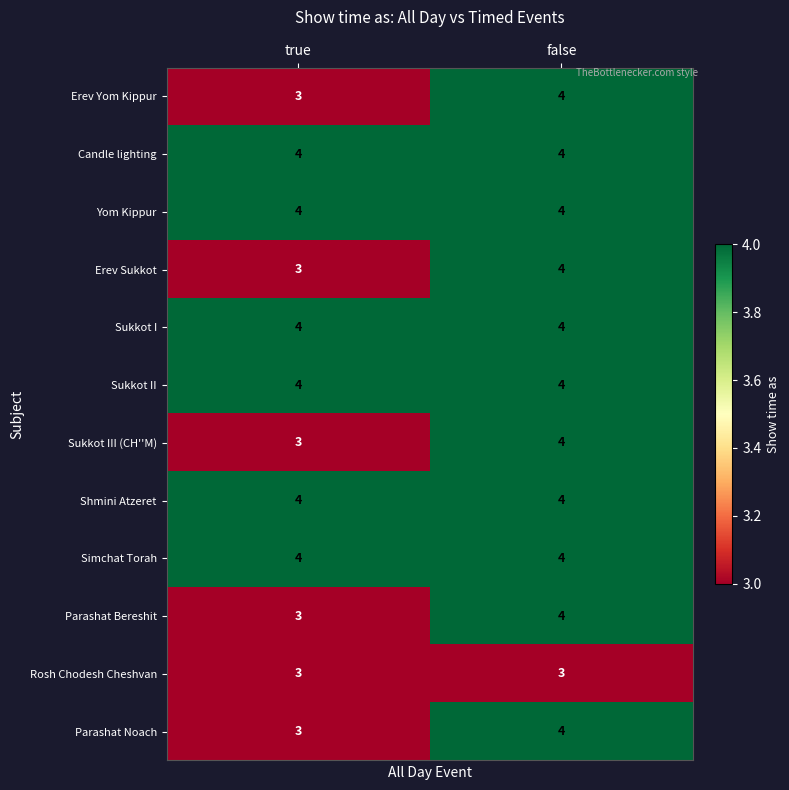

What is the difference between the highest and lowest values at false?

1